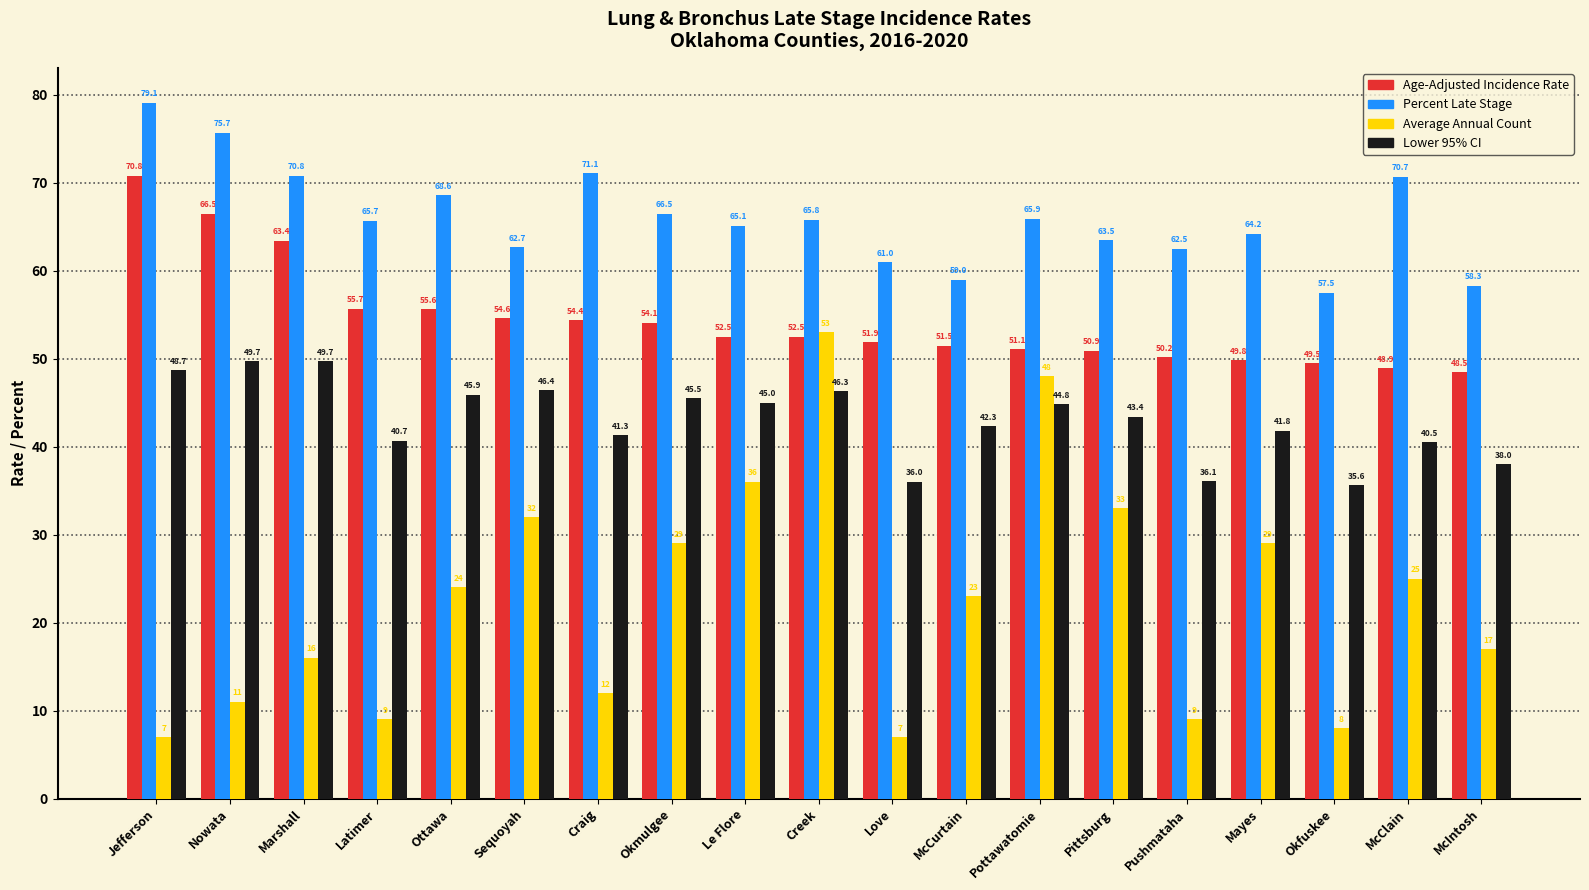

What is the maximum value shown in the chart?

79.1